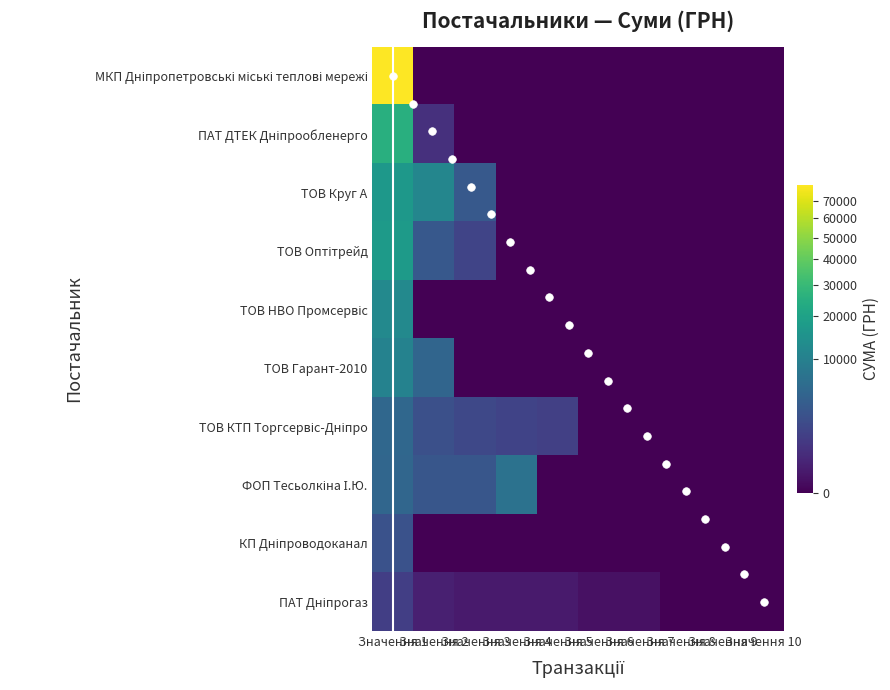

At which category is the sum across all series the highest?

Значення 1